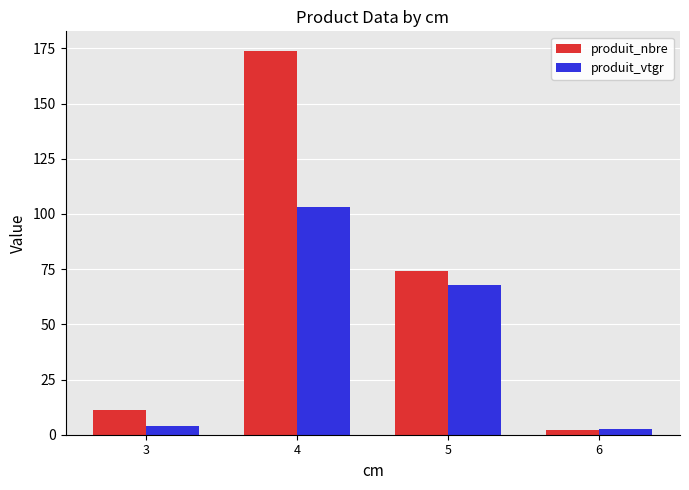

What are all the series names shown in the legend?

produit_nbre, produit_vtgr